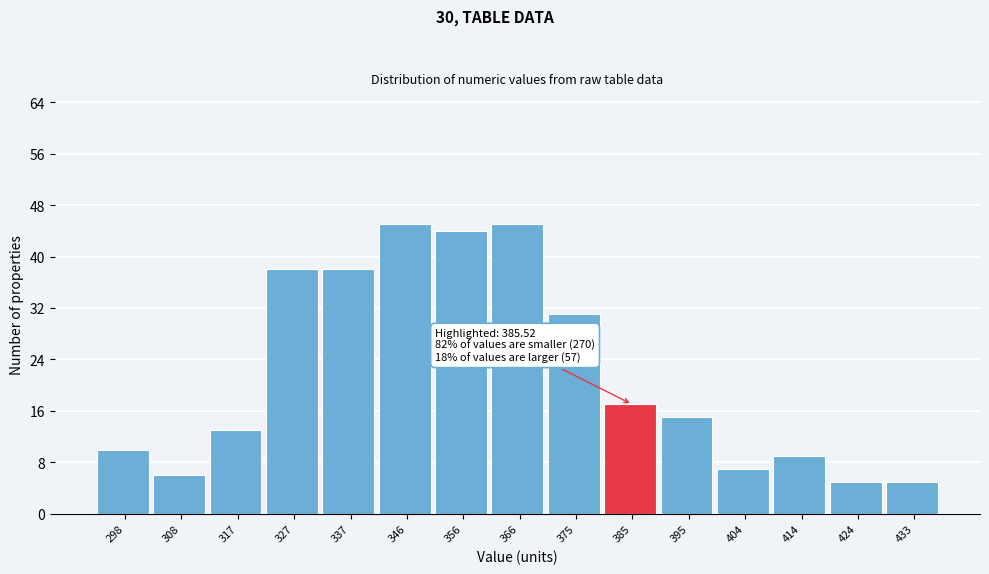

Reading left to right, extract all data points from this chart.

298=10	308=6	317=13	327=38	337=38	346=45	356=44	366=45	375=31	385=17	395=15	404=7	414=9	424=5	433=5